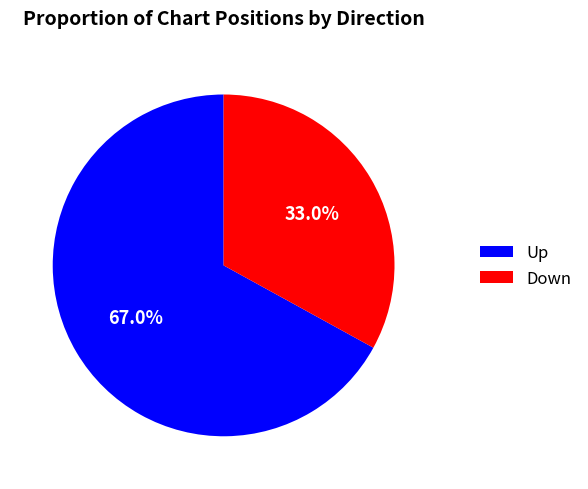

Count the number of slices in the pie.

2